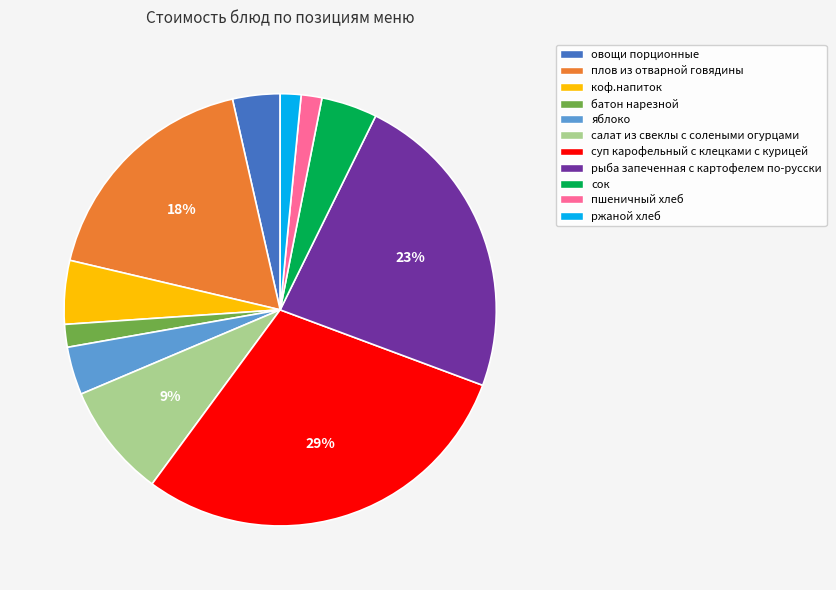

What percentage is the плов из отварной говядины slice, to the nearest percent?

18%